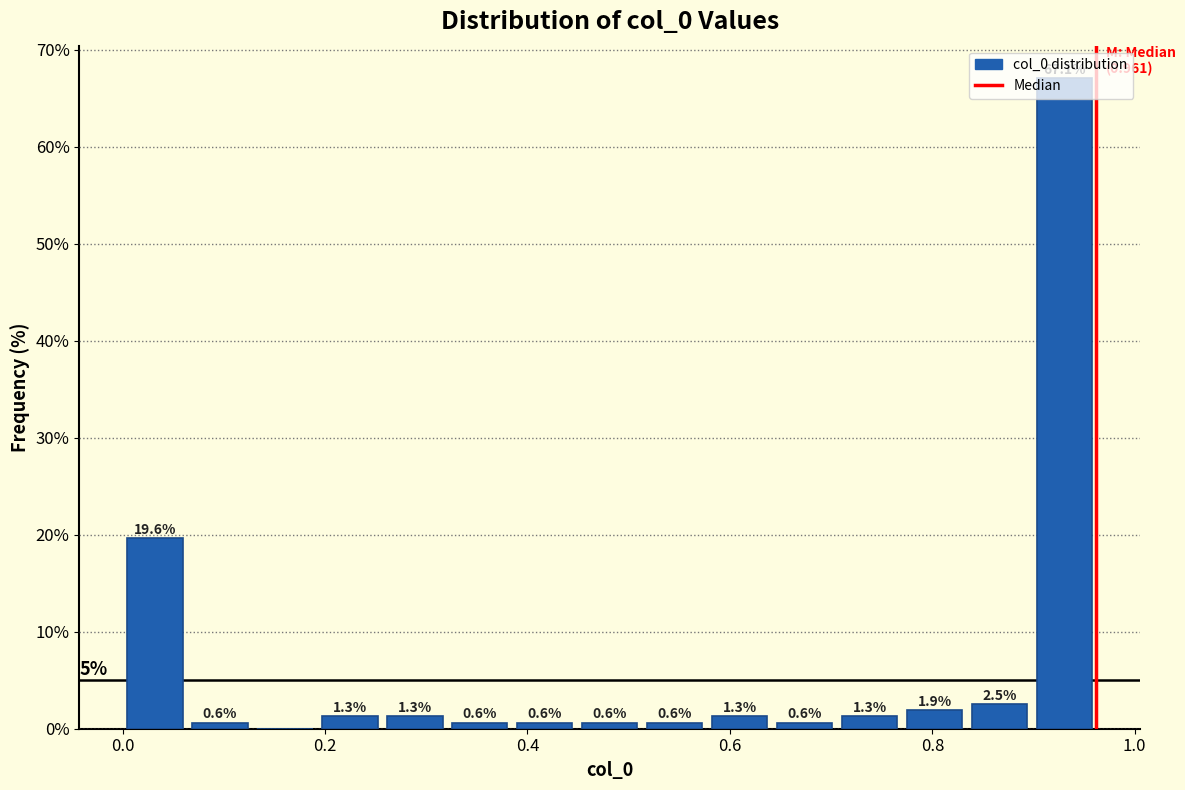

Read against the x-axis, roughly where is the centre of the tallest bar?

0.94